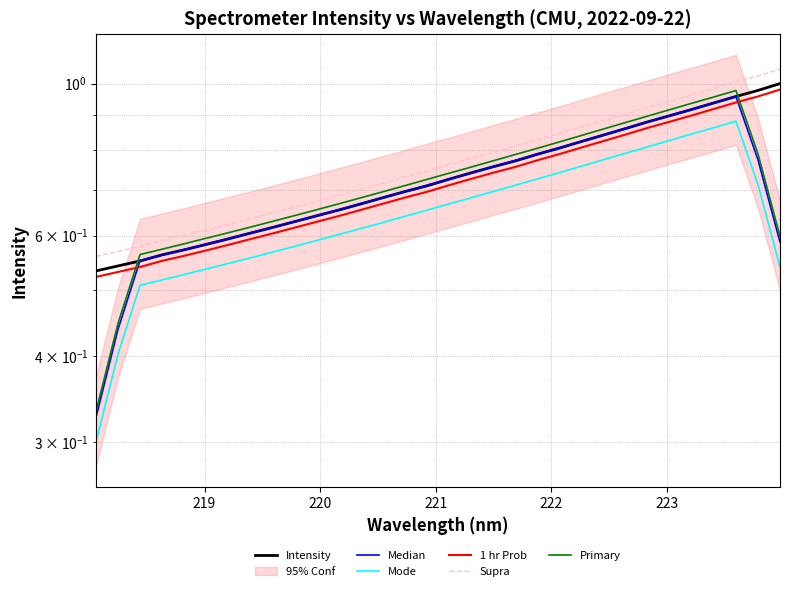

Does the chart have visible grid lines?

Yes